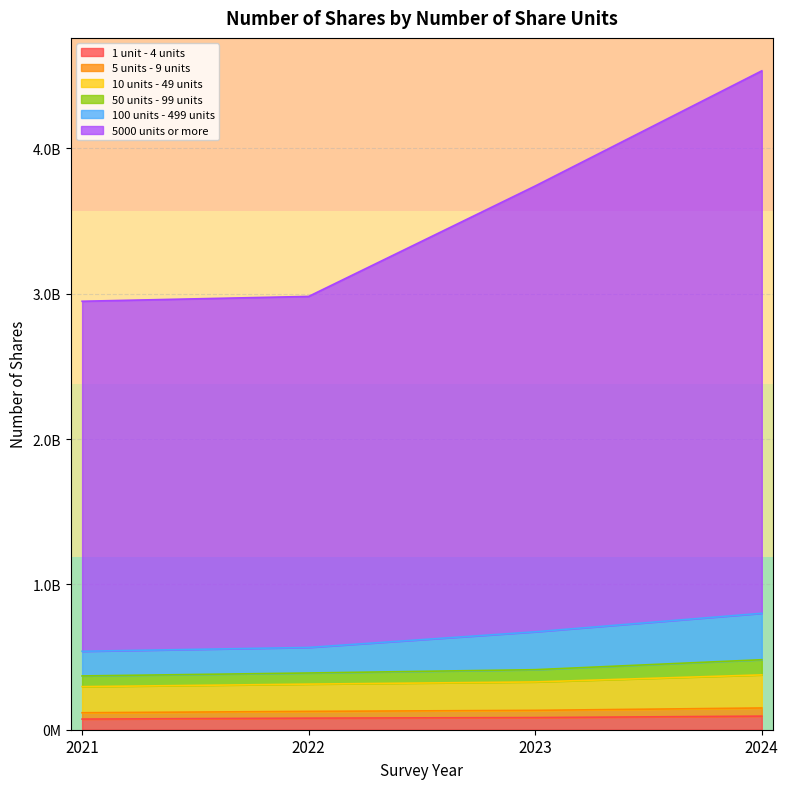

At which category is the sum across all series the highest?

2024